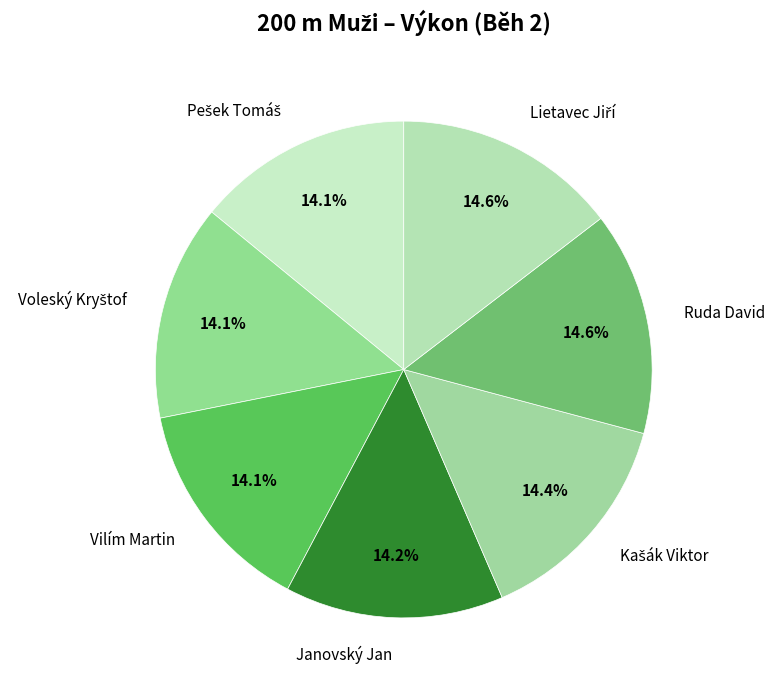

To the nearest percent, what percentage of the pie is Janovský Jan?

14%